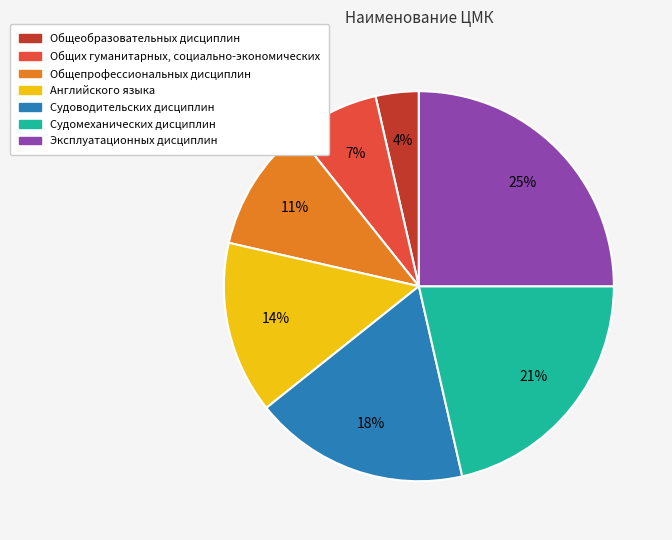

Which has a higher value, Английского языка or Общих гуманитарных, социально-экономических?

Английского языка